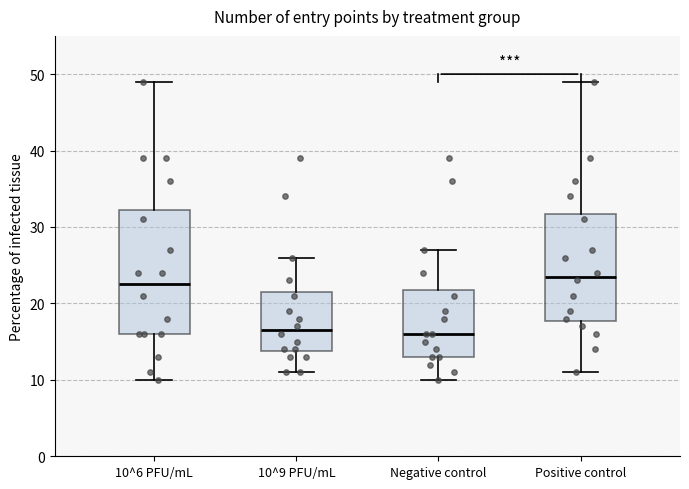

Which box is the tallest, from its lower edge to its upper edge?

10^6 PFU/mL